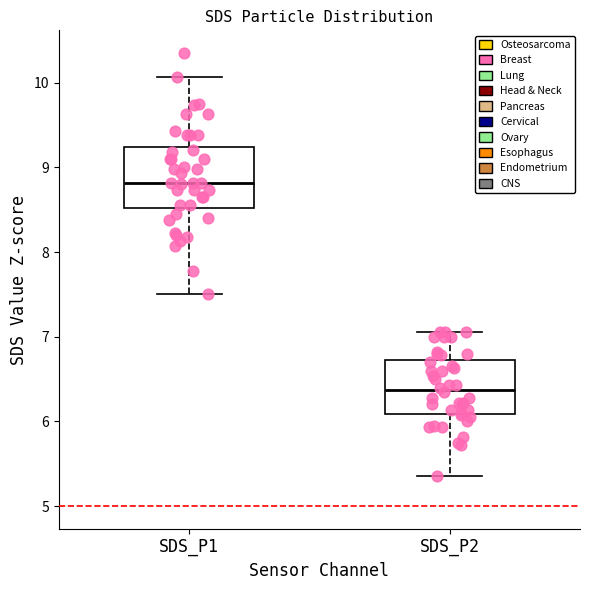

Where does the lower whisker of the box for SDS_P2 end on the y-axis? The values are not printed on the chart, so give them approximately, as read against the axis.

5.4